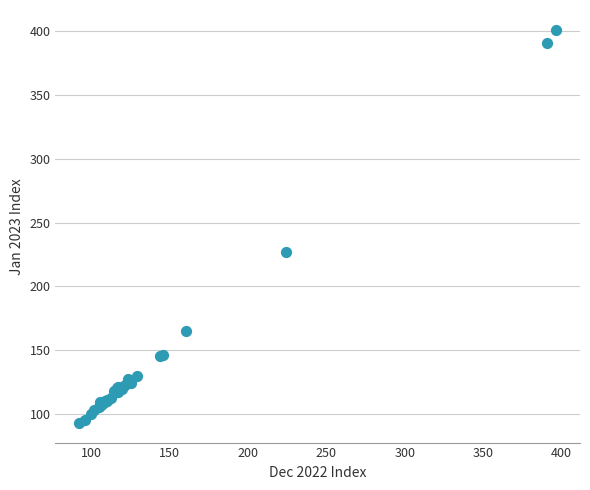

What Y value in the scatter plot is closest to 247?

227.0